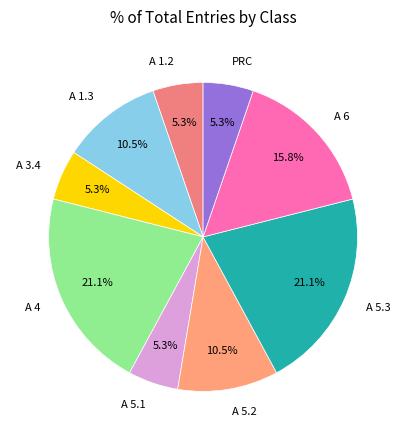

What is the total percentage of A 1.3 and PRC?

15.8%